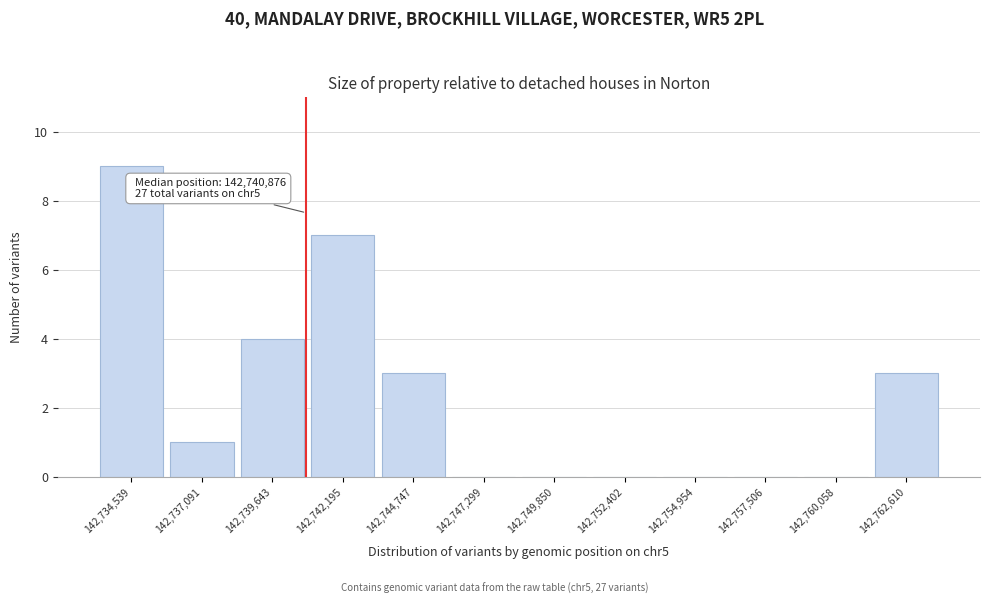

Over which range of the x-axis is the bar tallest?

142733500 to 142736000